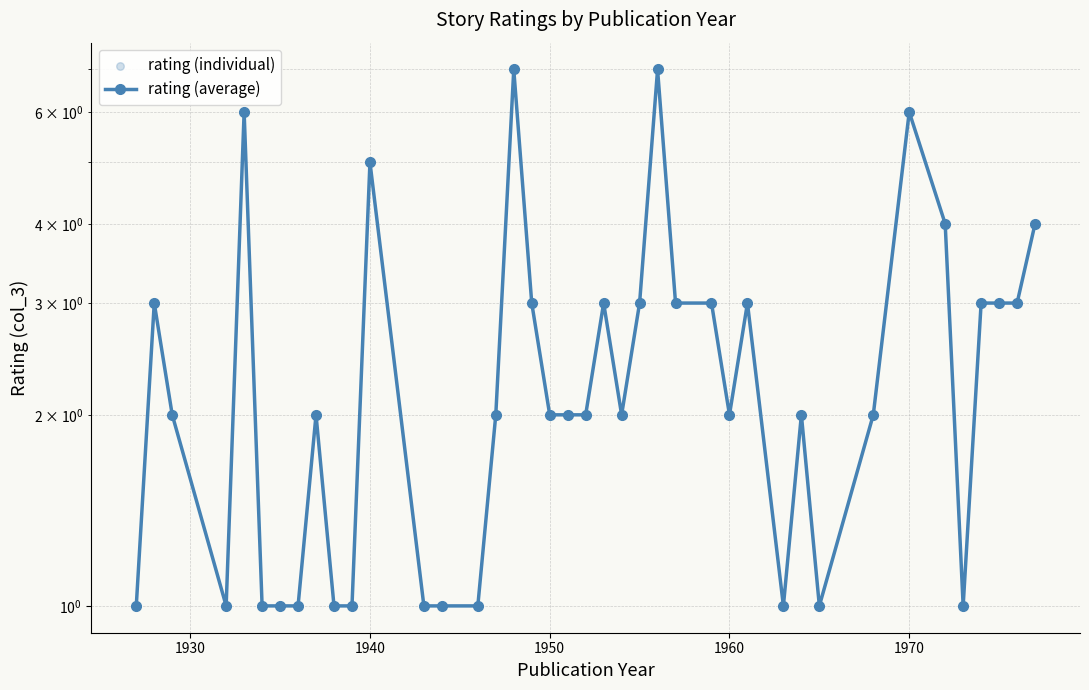

Which series reaches the maximum Y coordinate?

rating (average)